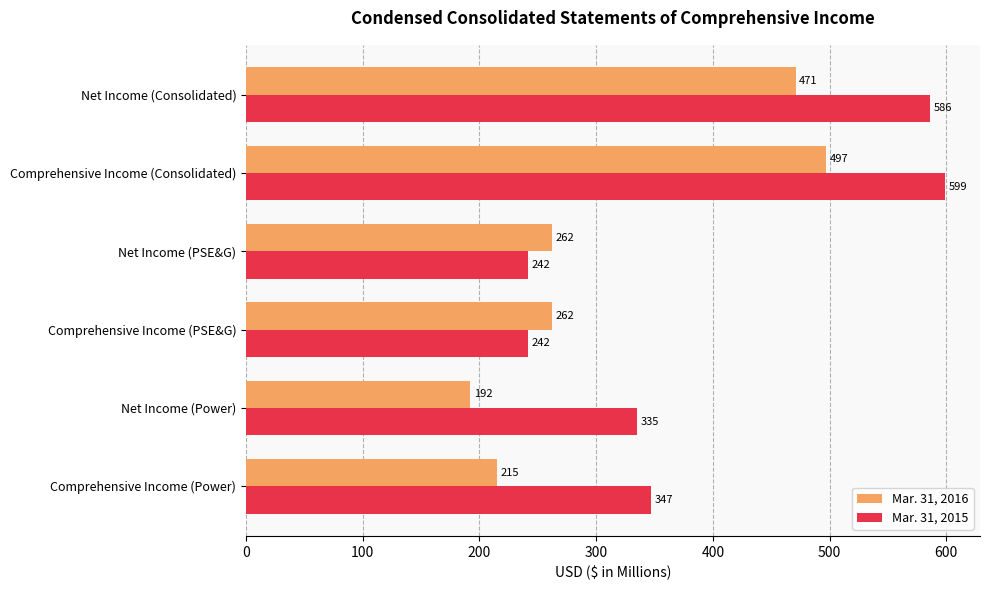

How many values in the Mar. 31, 2016 series are below 262?

2